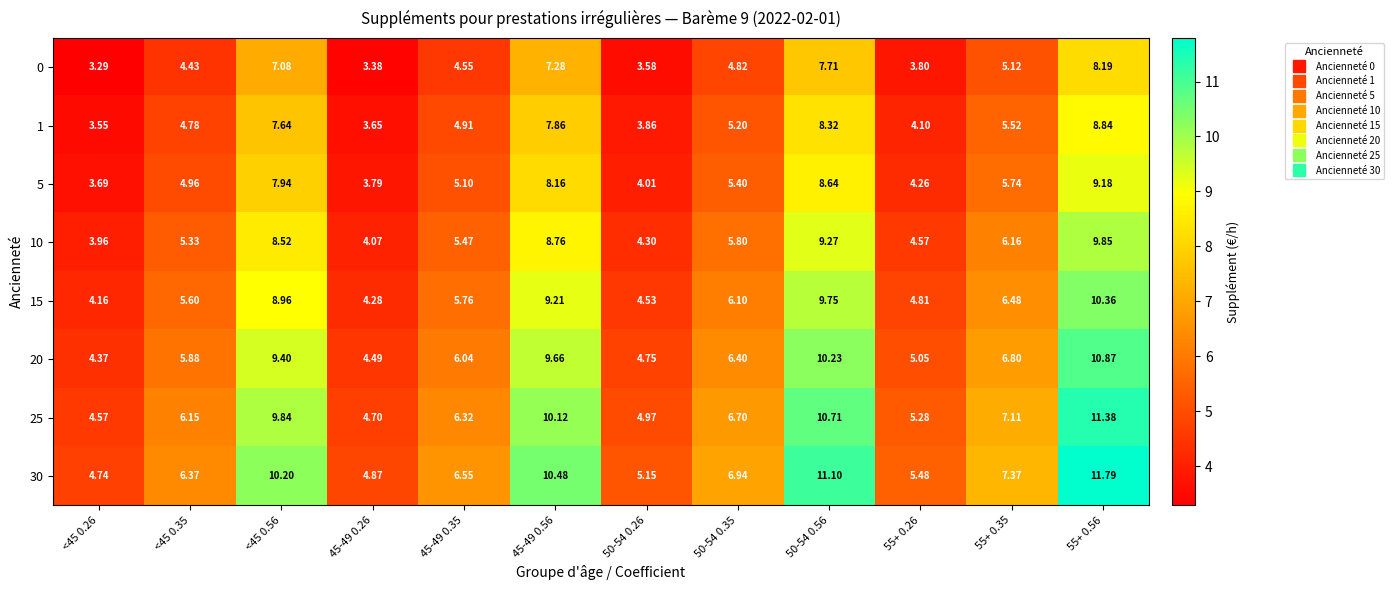

At which category is the sum across all series the highest?

55+ 0.56